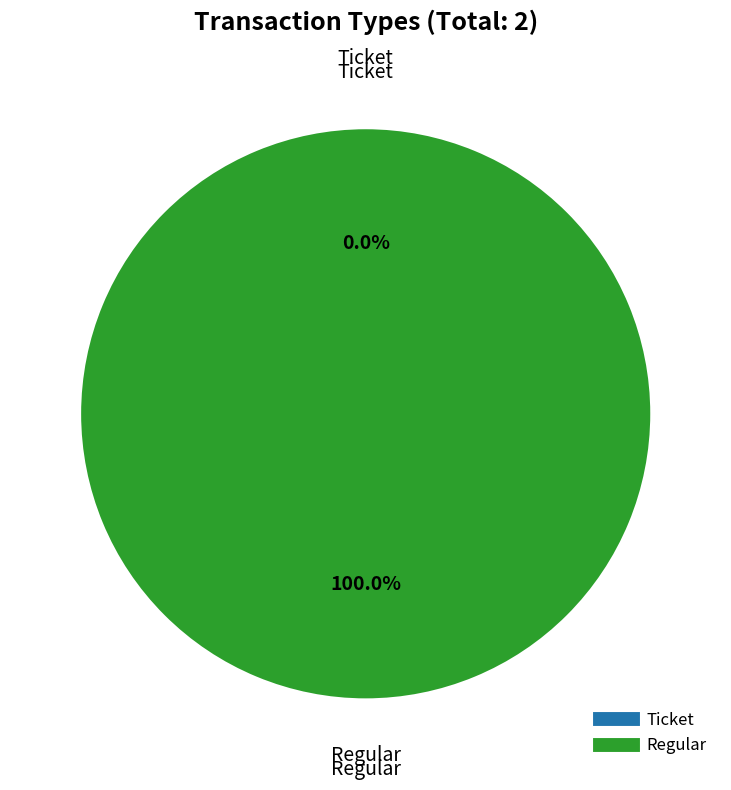

What percentage is the Regular slice, to the nearest percent?

100%